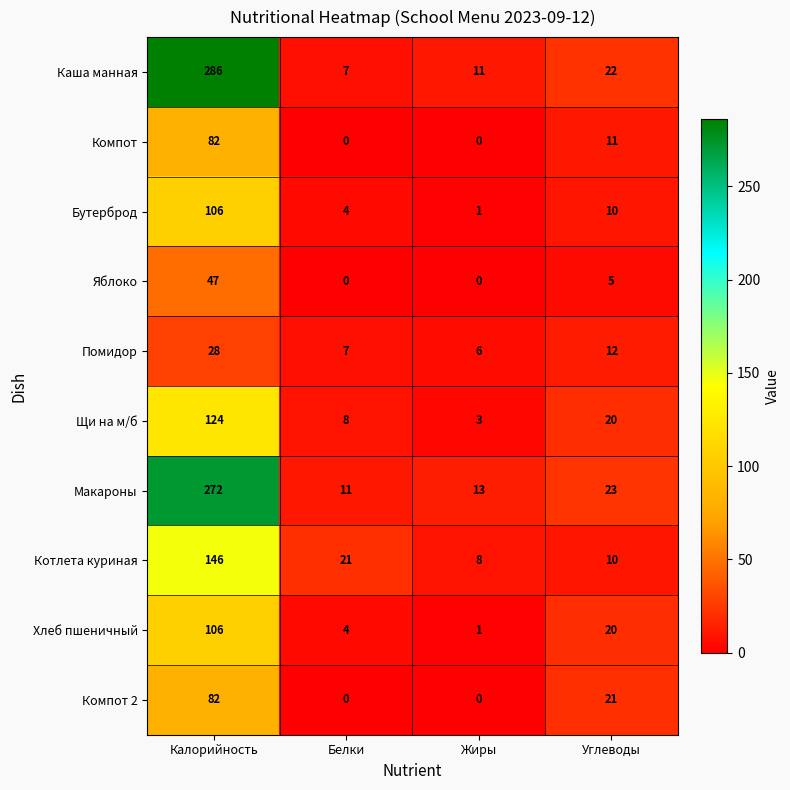

True or false: Компот 2 has a value of 28 at Белки.

False